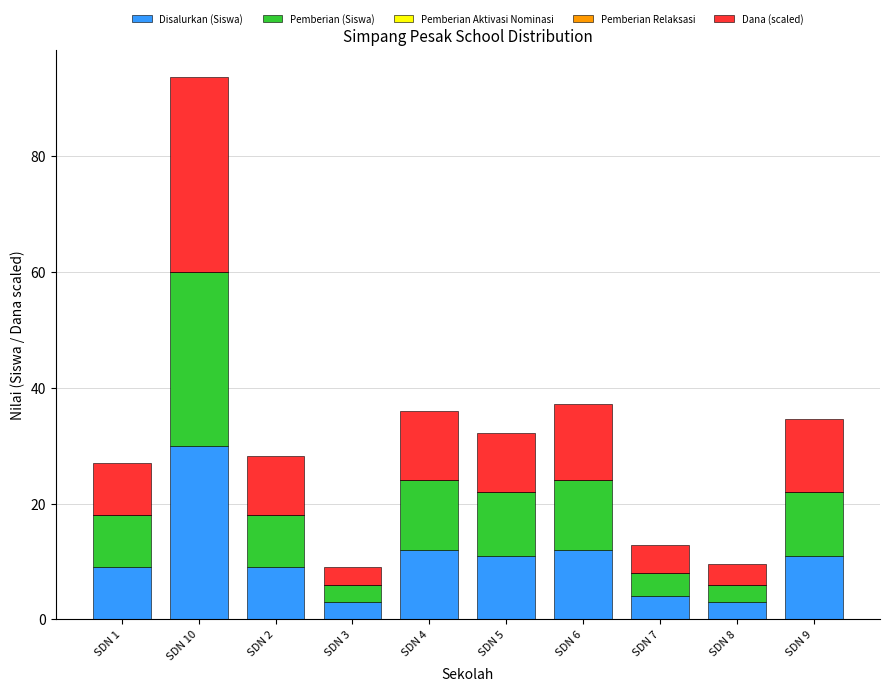

What is the total value across all series at SDN 7?

12.8